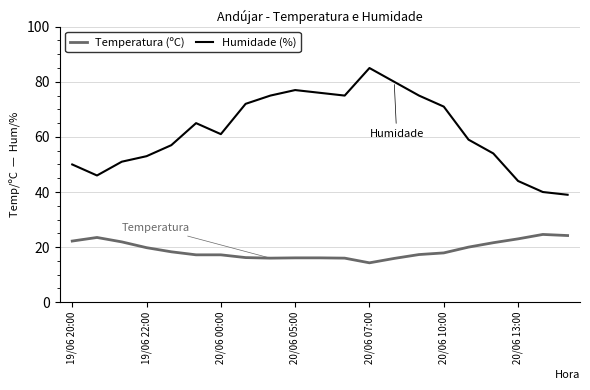

List the series in order of their overall mean, lowest first.

Temperatura (ºC), Humidade (%)